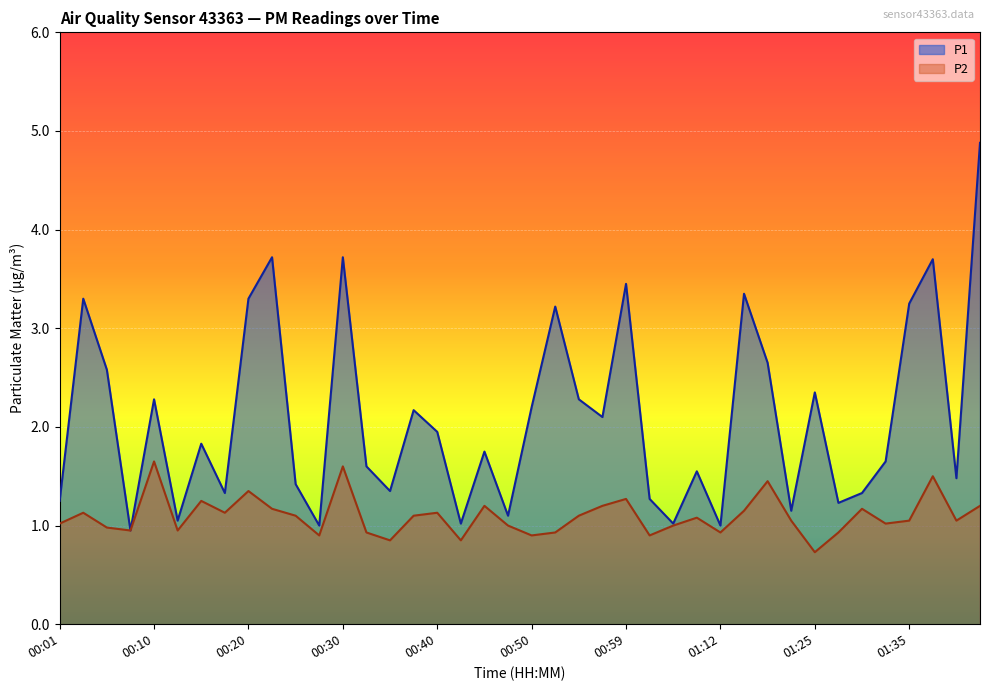

True or false: P1 has more than 0 points higher than both neighbors.

True